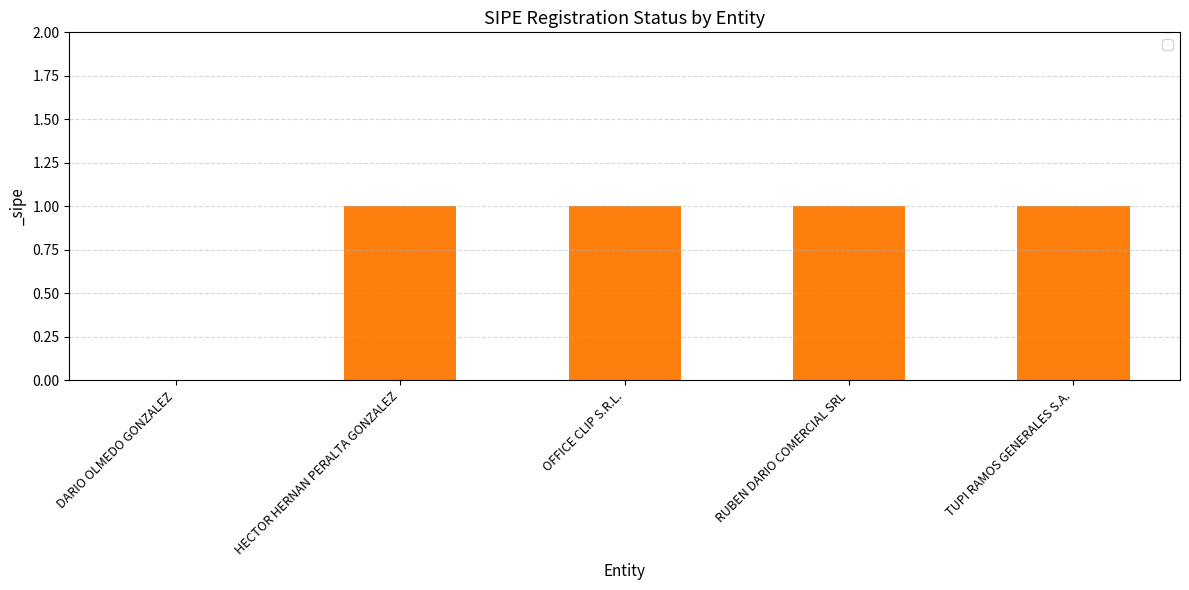

What is the sum of all values?

4